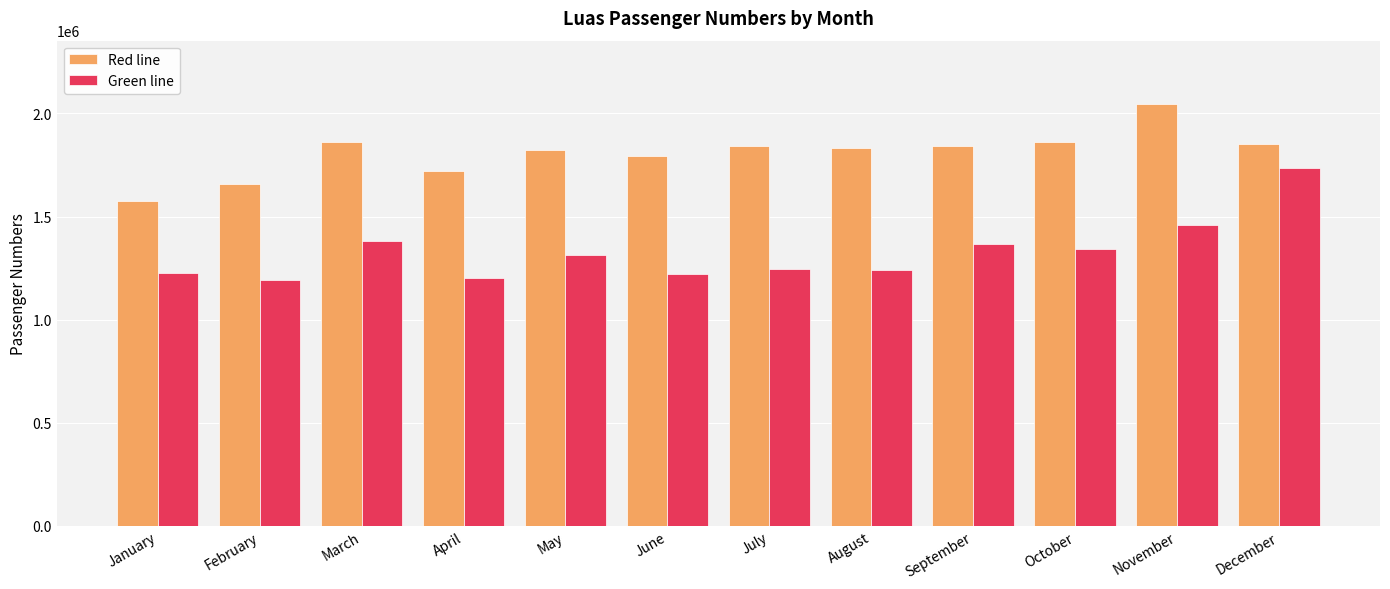

Does the chart contain stacked bars?

No